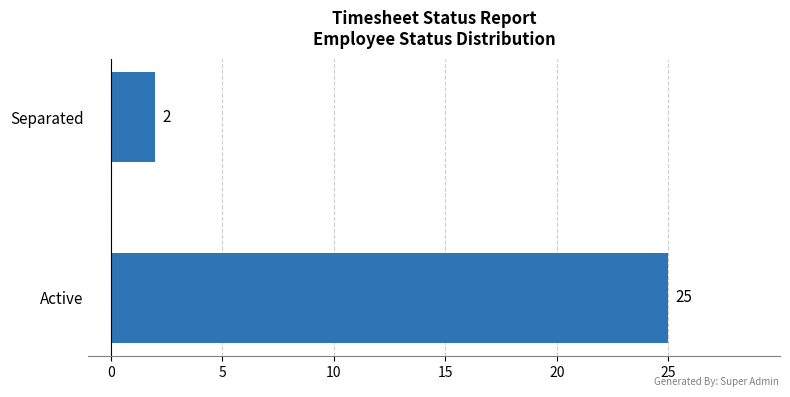

What is the difference between the maximum and minimum values?

23